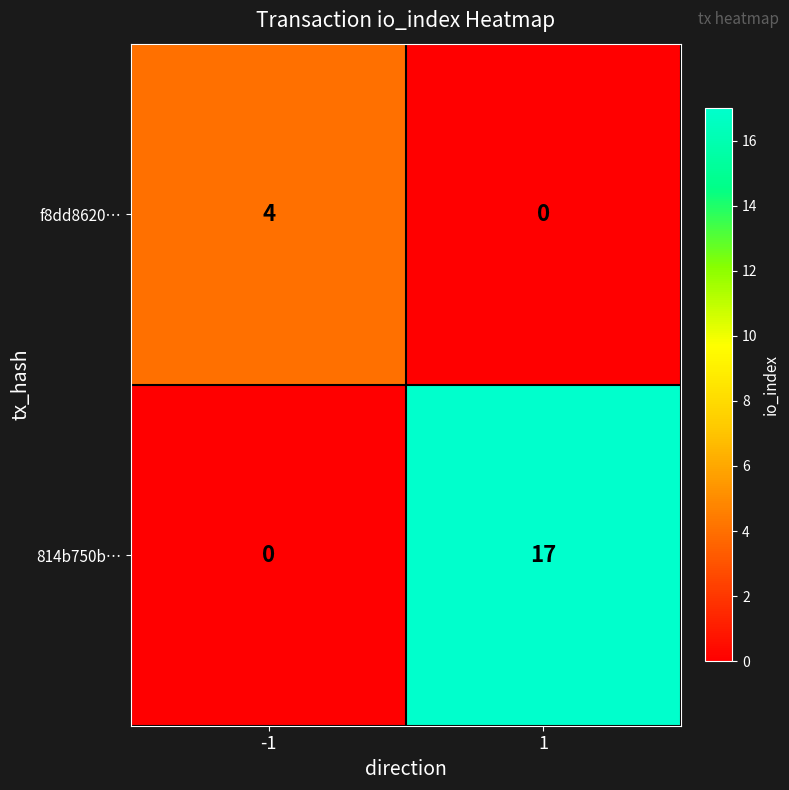

Reading left to right, what are all the values shown in this chart?

f8dd8620…: 4	0
814b750b…: 0	17